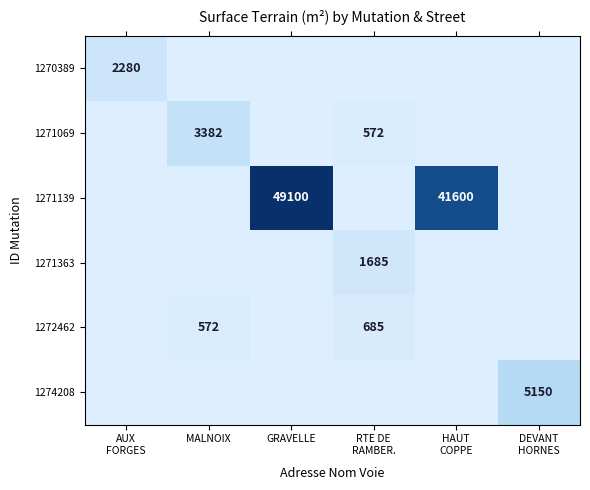

What is the maximum value shown in the chart?

49100